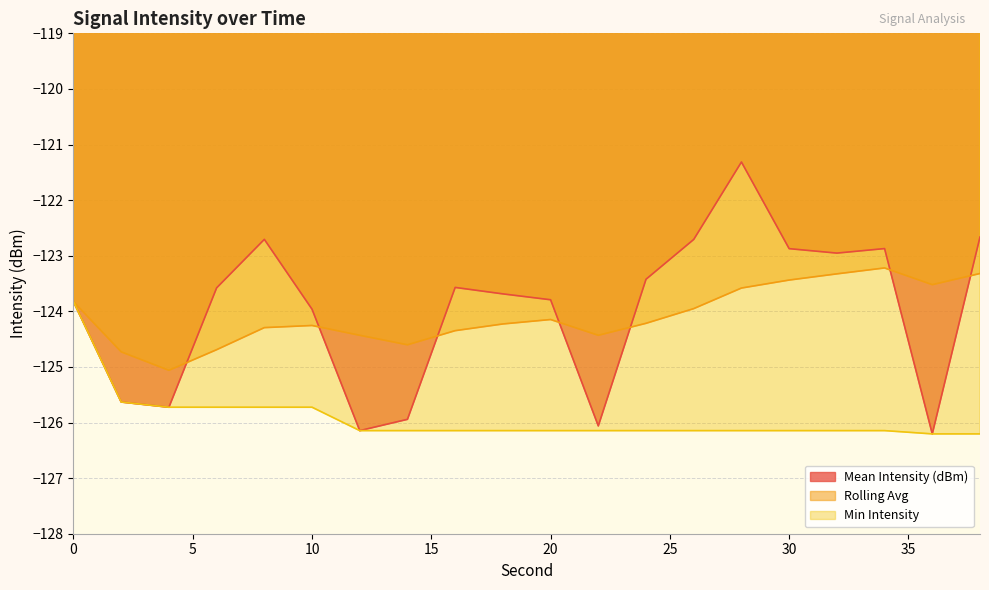

What is the total value across all series at 32?

-372.4